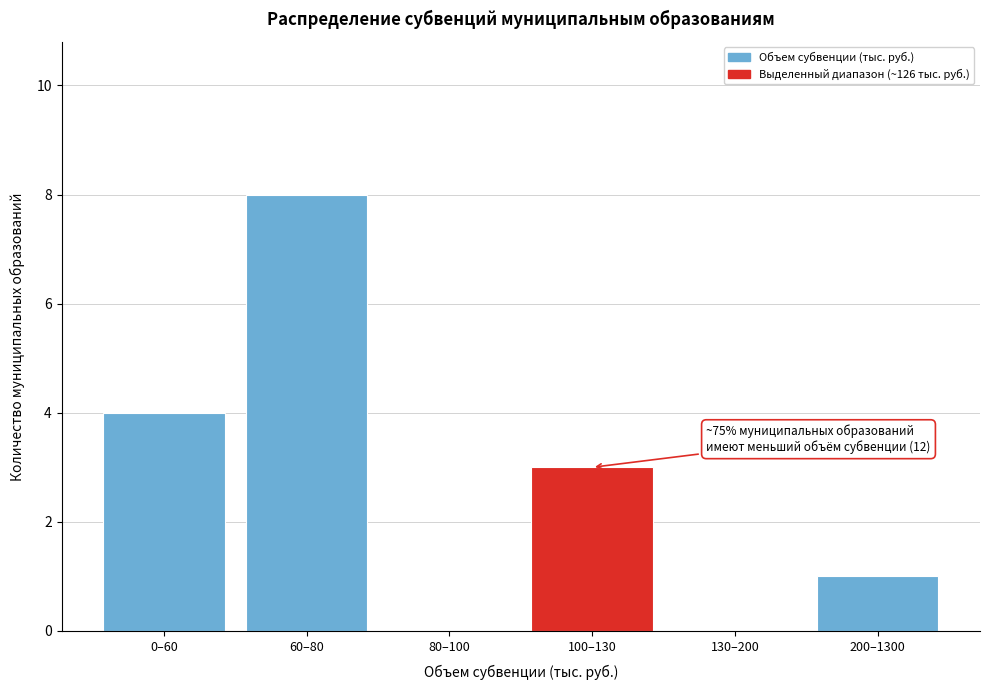

Reading left to right, what are all the values shown in this chart?

0–60=4	60–80=8	80–100=0	100–130=3	130–200=0	200–1300=1